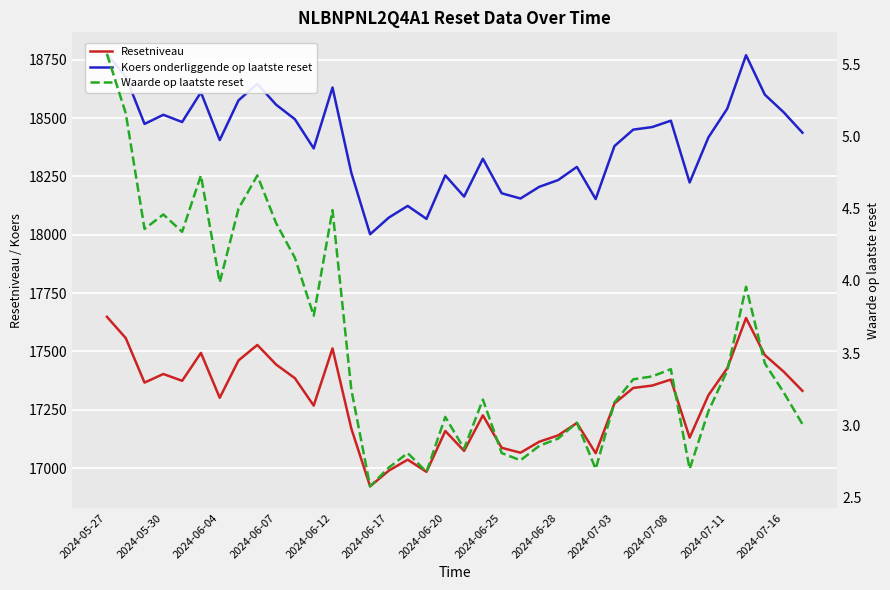

What is the maximum value shown in the chart?

18774.7